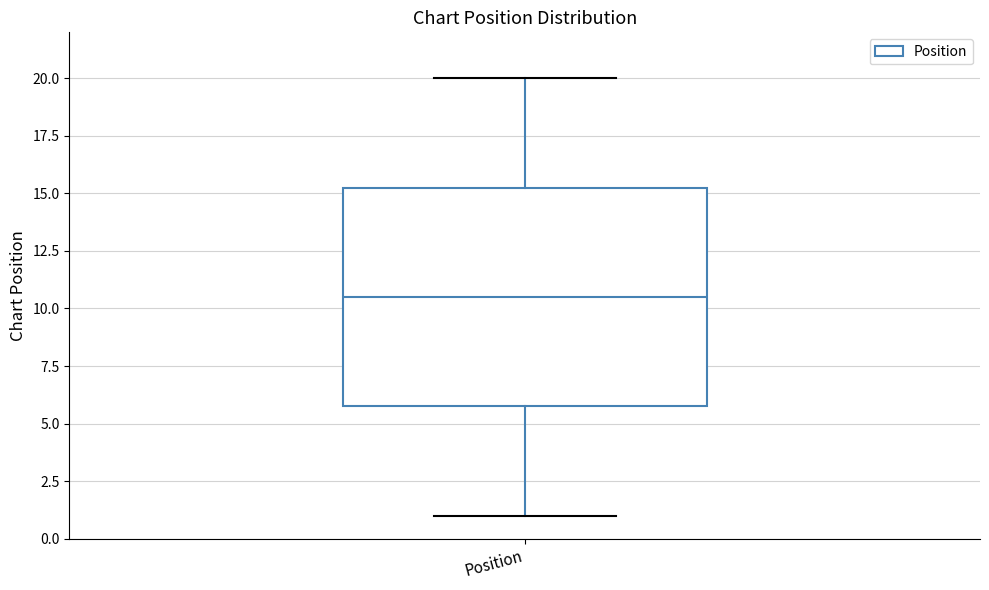

Transcribe this box plot: give where the median line is, the range the box spans, and where the two whiskers end, as read against the y-axis. The values are not printed on the chart, so give them approximately, as read against the axis.

median 10.5, box 6.0 to 15.5, whiskers 1.0 to 20.0